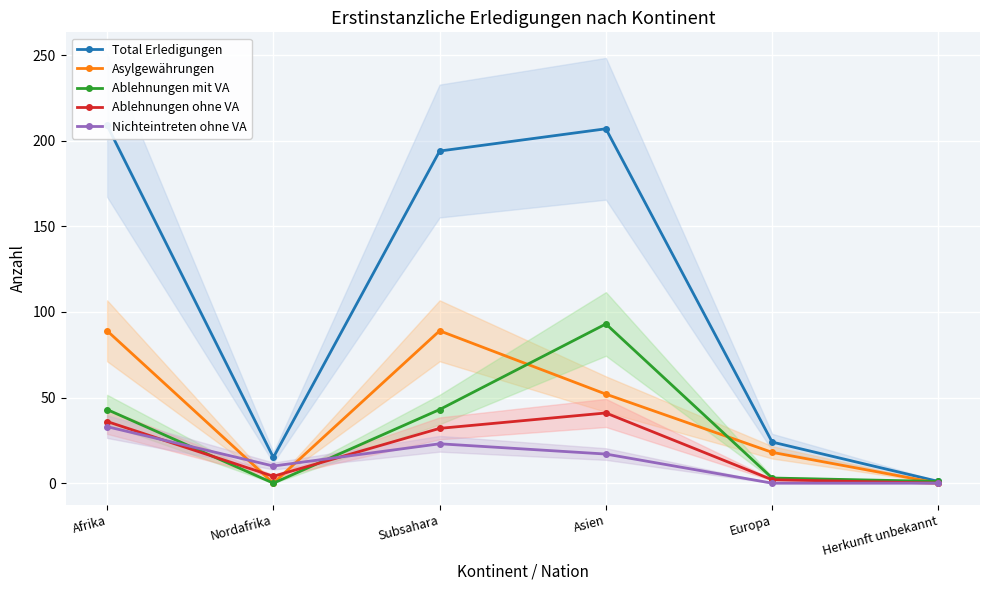

Rank the series at Asien from lowest to highest value.

Nichteintreten ohne VA, Ablehnungen ohne VA, Asylgewährungen, Ablehnungen mit VA, Total Erledigungen